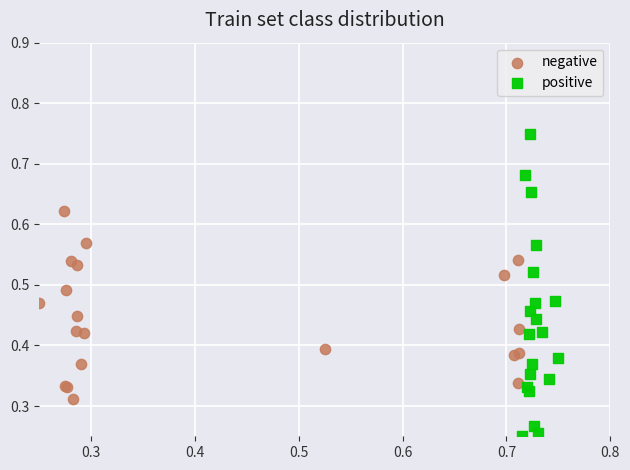

Which series has the widest spread of Y values?

positive